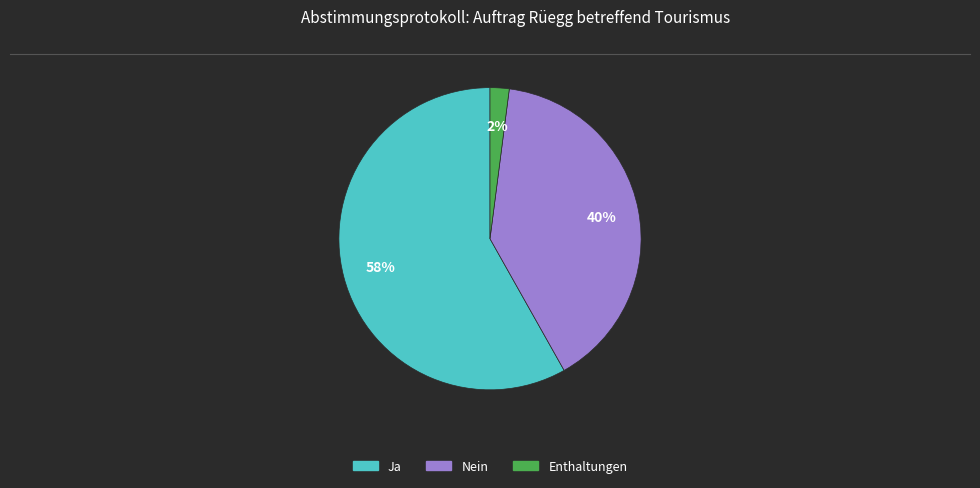

The Nein slice represents 40% of the pie. True or false?

True